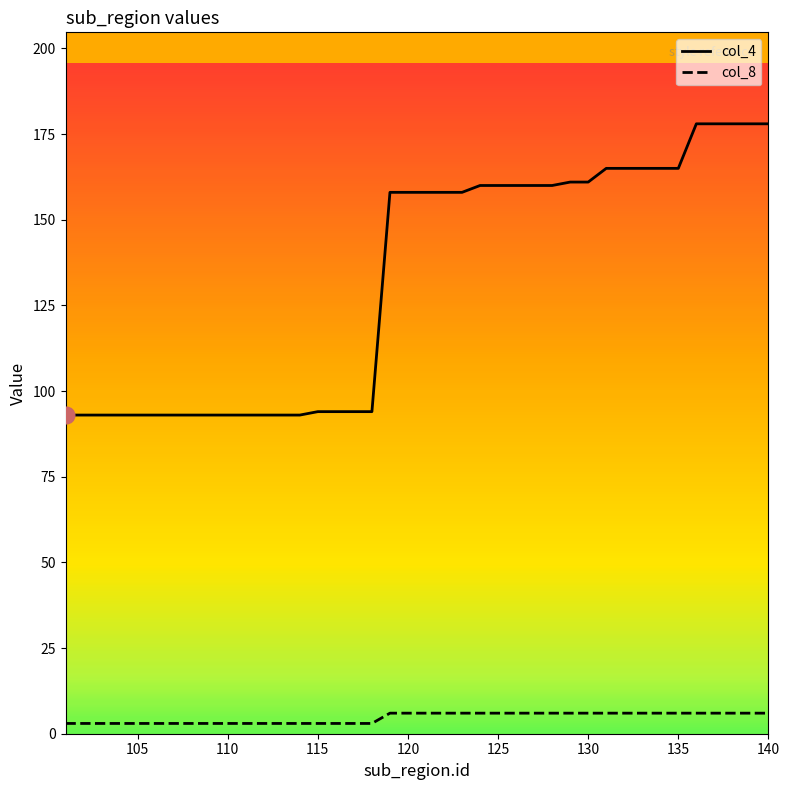

List the series in order of their overall mean, highest first.

col_4, col_8